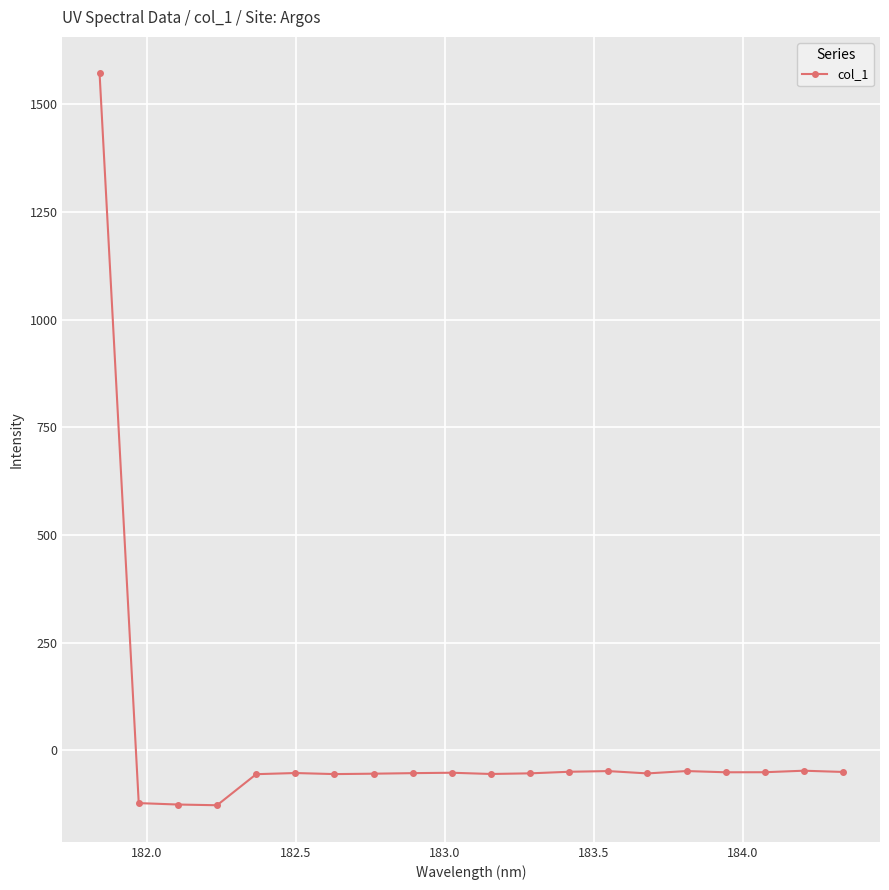

True or false: there are more than 1 points higher than both neighbors.

True